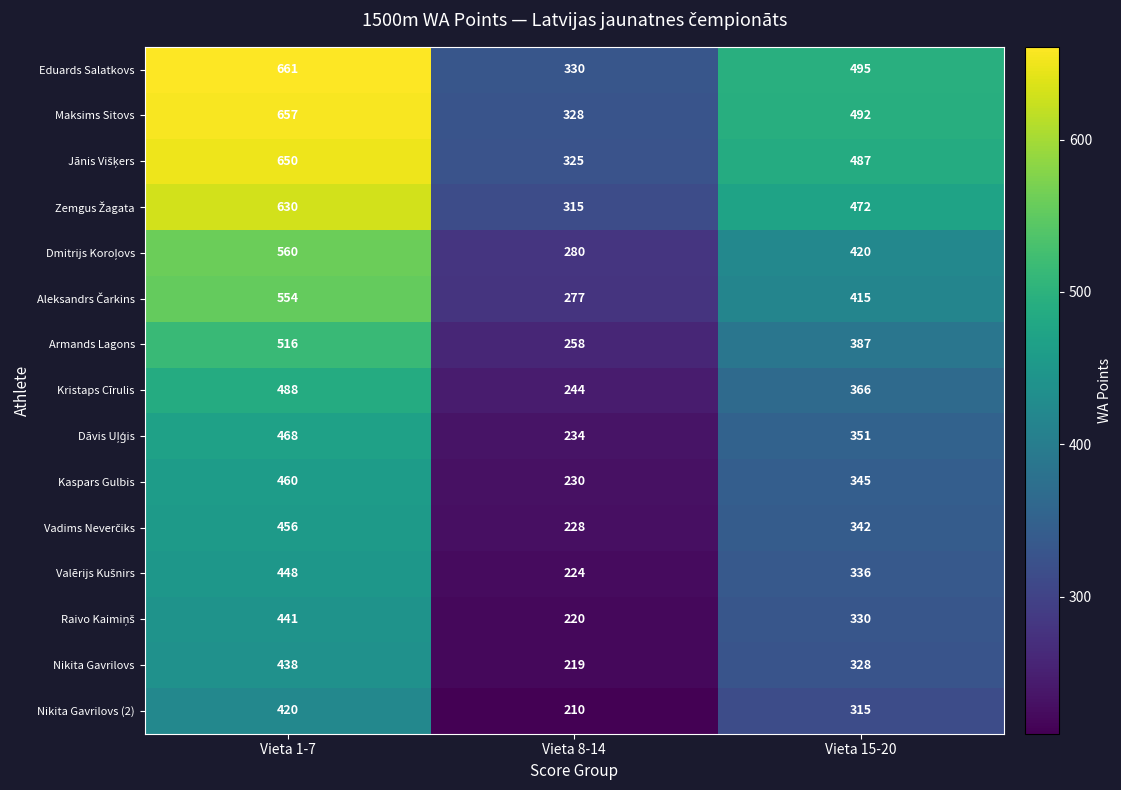

Which category has the highest value in the Nikita Gavrilovs (2) series?

Vieta 1-7